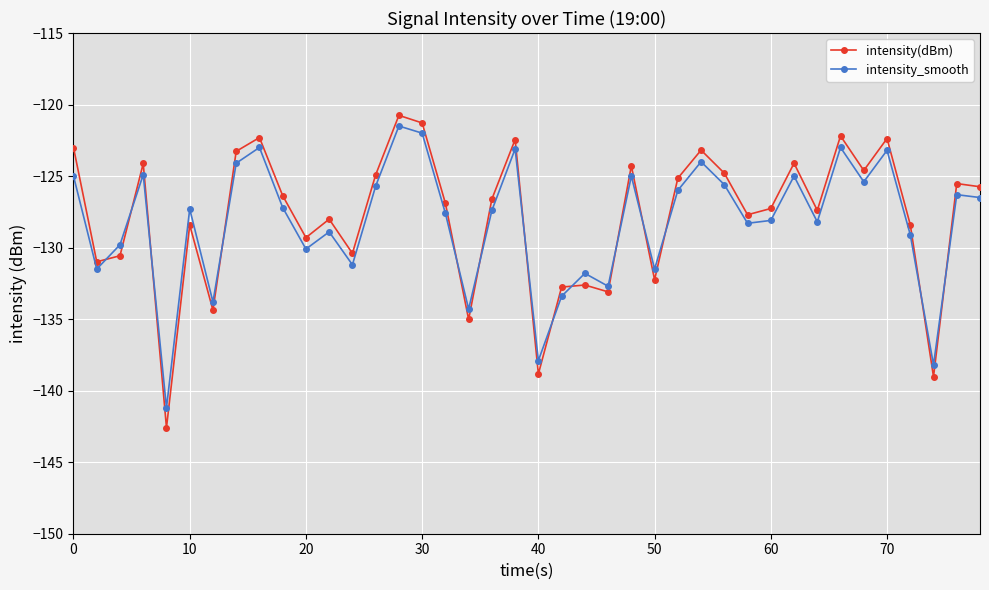

What is the maximum value shown in the chart?

-120.8